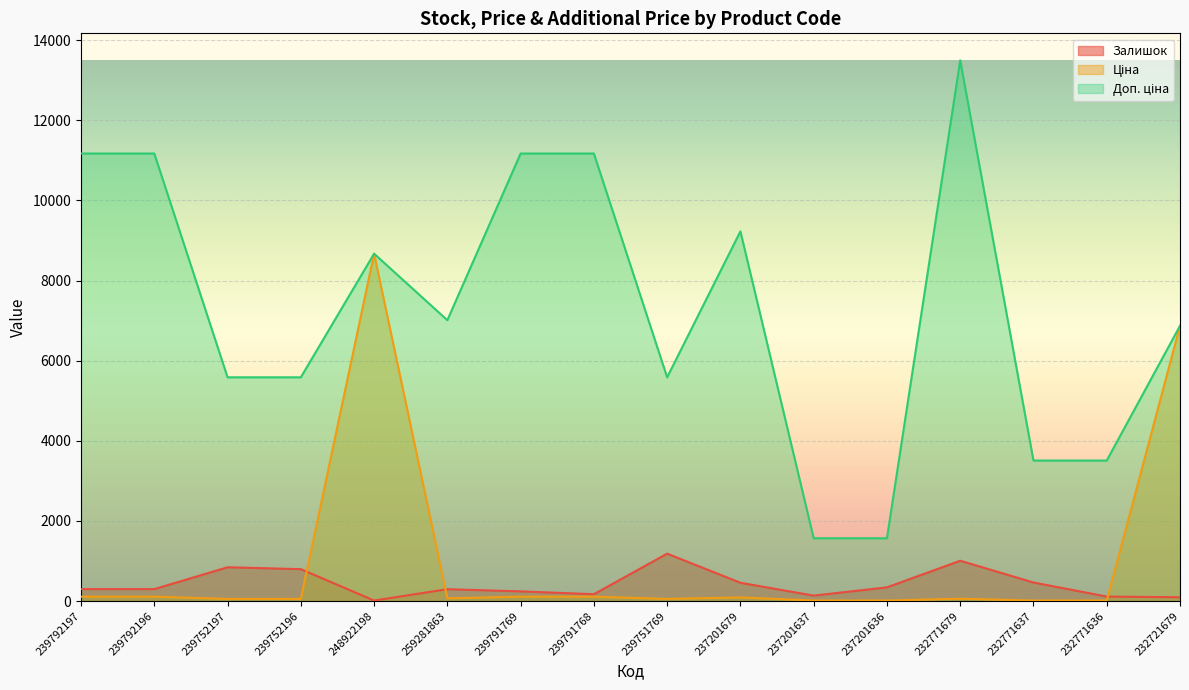

Between 239751769 and 239792196, which is larger?

239751769